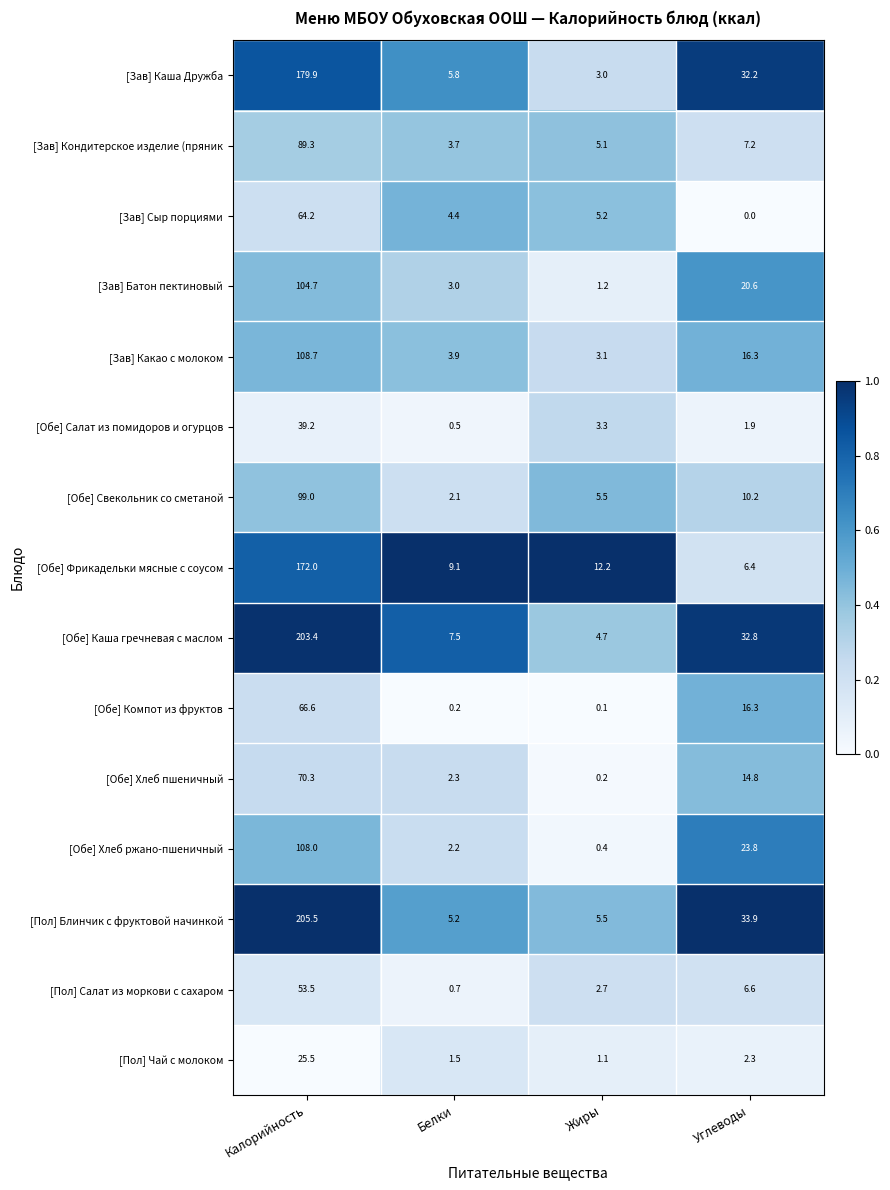

At Калорийность, list the series in order from smallest to largest.

[Пол] Чай с молоком, [Обе] Салат из помидоров и огурцов, [Пол] Салат из моркови с сахаром, [Зав] Сыр порциями, [Обе] Компот из фруктов, [Обе] Хлеб пшеничный, [Зав] Кондитерское изделие (пряник, [Обе] Свекольник со сметаной, [Зав] Батон пектиновый, [Обе] Хлеб ржано-пшеничный, [Зав] Какао с молоком, [Обе] Фрикадельки мясные с соусом, [Зав] Каша Дружба, [Обе] Каша гречневая с маслом, [Пол] Блинчик с фруктовой начинкой